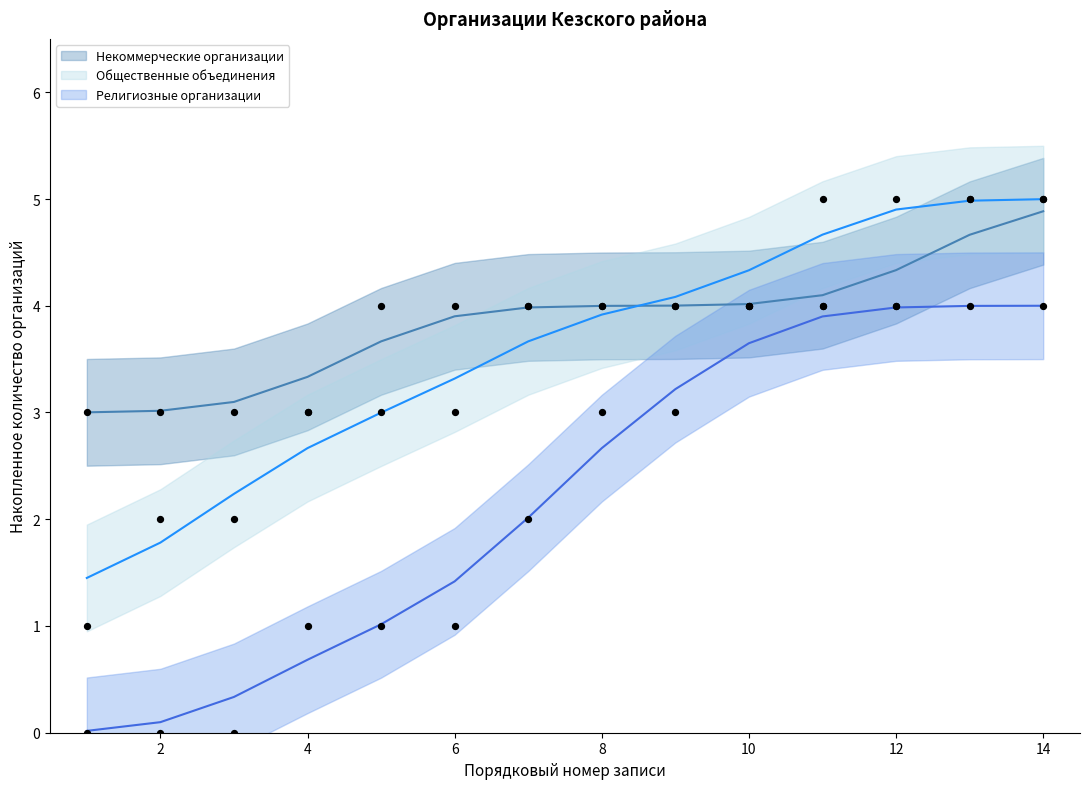

Which series reaches the minimum Y coordinate?

Религиозные организации (trend)